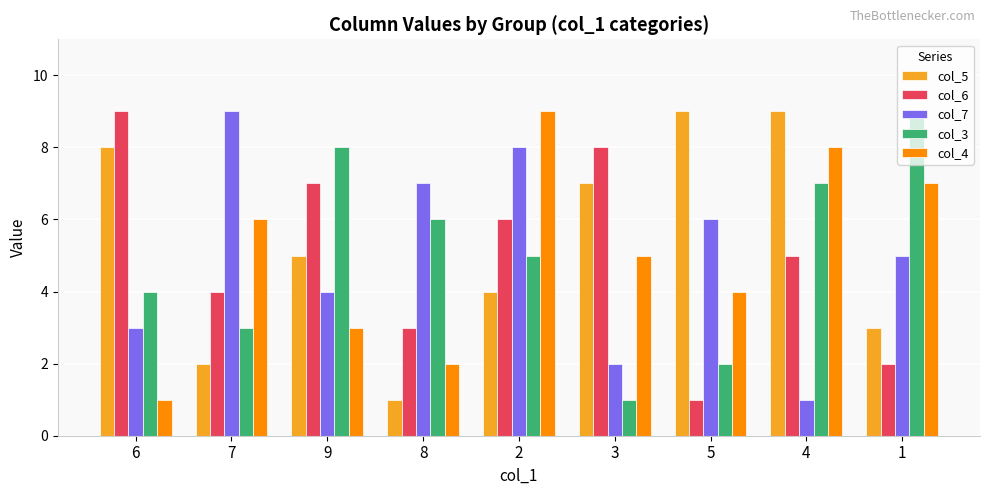

Count the number of categories in the chart.

9